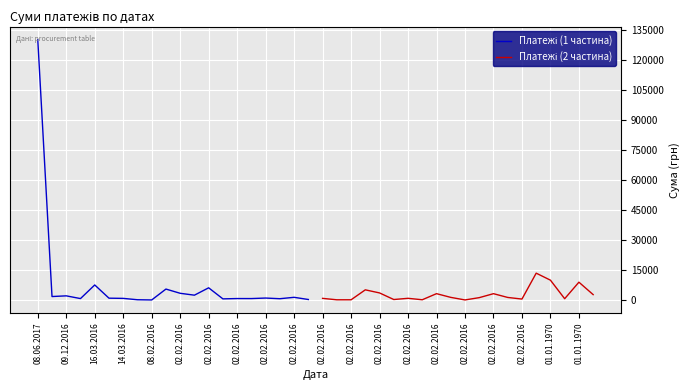

What is the sum of all Платежі (1 частина) values?

168500.0